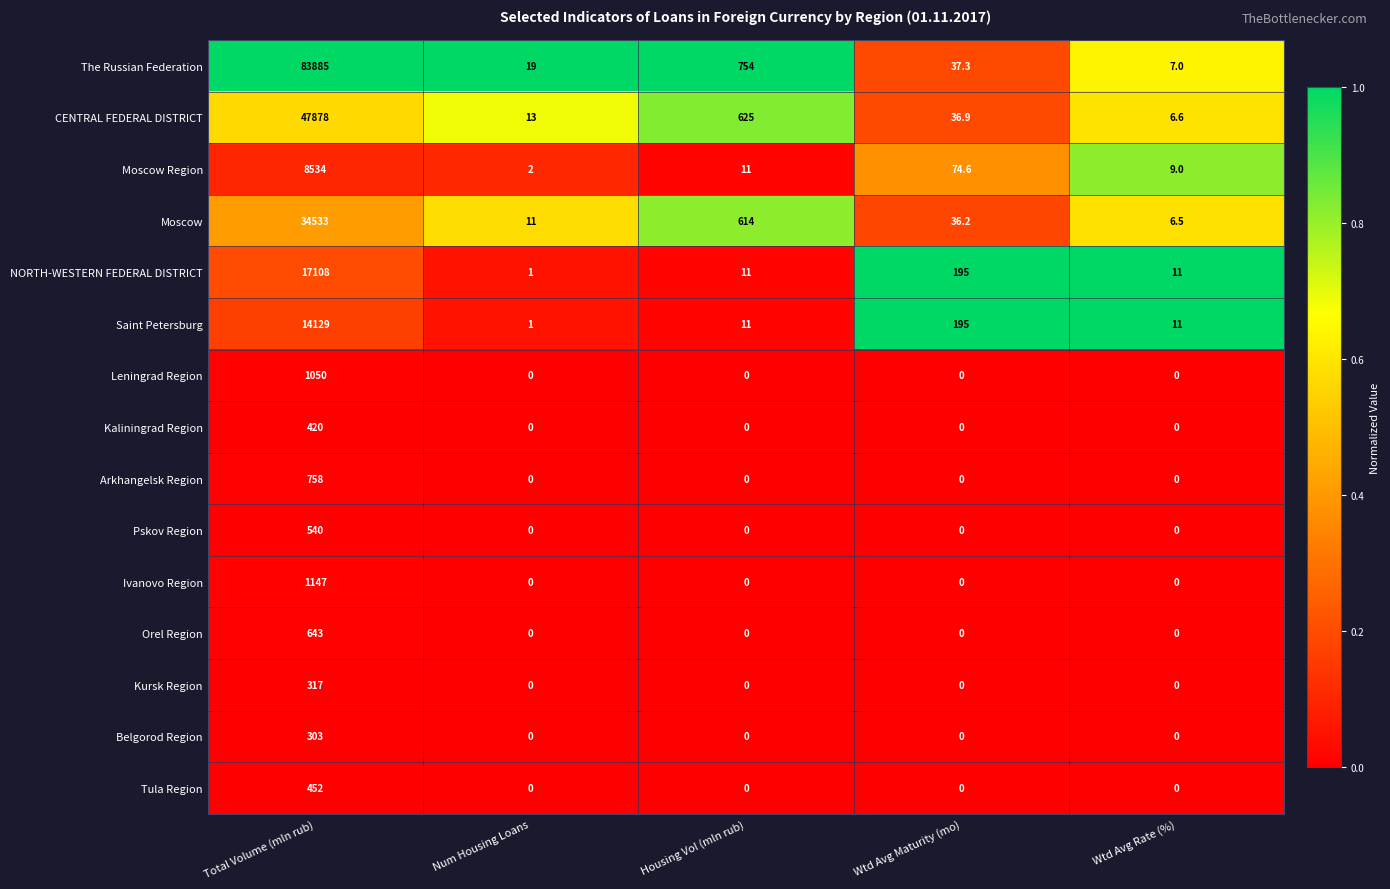

Rank the series at Total Volume (mln rub) from highest to lowest value.

The Russian Federation, CENTRAL FEDERAL DISTRICT, Moscow, NORTH-WESTERN FEDERAL DISTRICT, Saint Petersburg, Moscow Region, Ivanovo Region, Leningrad Region, Arkhangelsk Region, Orel Region, Pskov Region, Tula Region, Kaliningrad Region, Kursk Region, Belgorod Region